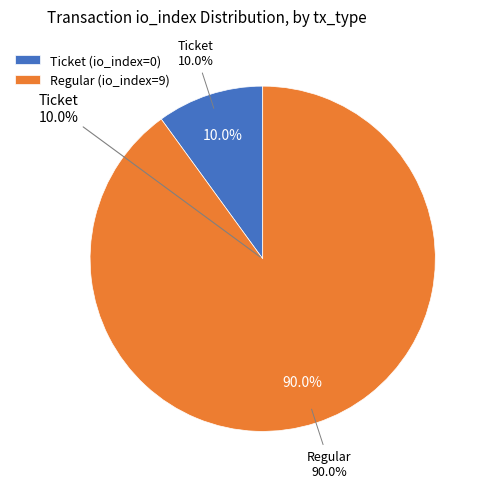

How many segments does this pie chart have?

2